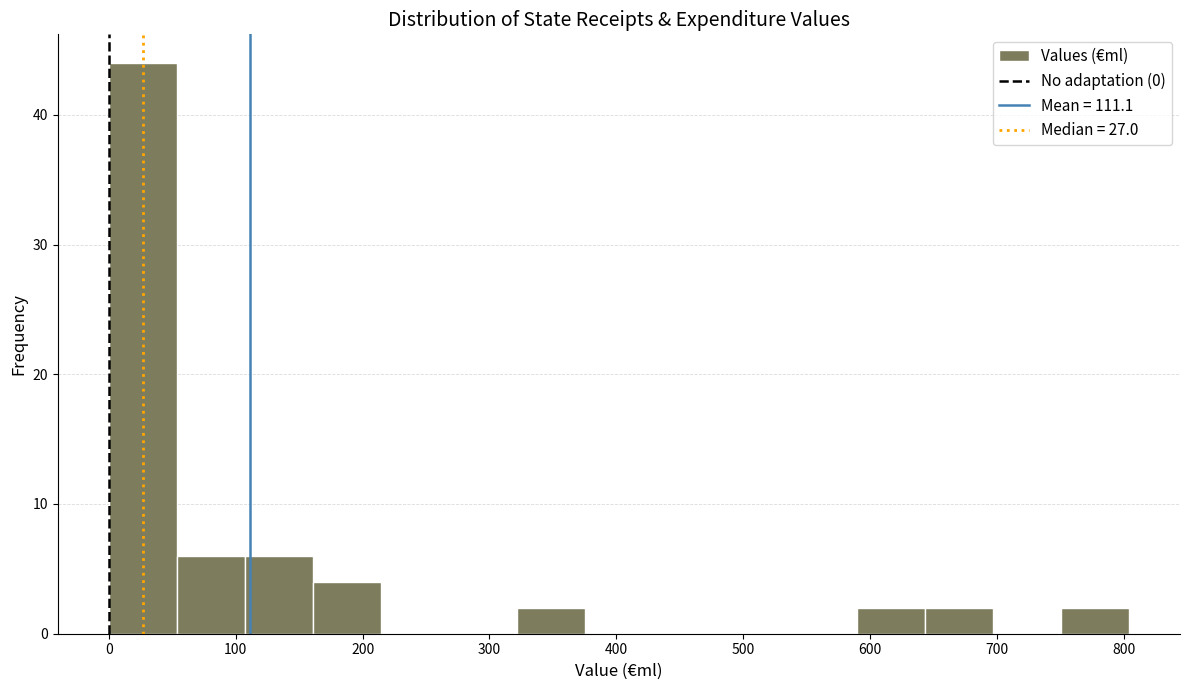

Reading left to right, list every bar in this chart as the range it spans on the x-axis followed by its height. Neither the bar edges nor the heights are printed on the chart, so give them approximately, as read against the axes.

0 to 50: 44
50 to 110: 6
110 to 160: 6
160 to 210: 4
210 to 270: 0
270 to 320: 0
320 to 380: 2
380 to 430: 0
430 to 480: 0
480 to 540: 0
540 to 590: 0
590 to 640: 2
640 to 700: 2
700 to 750: 0
750 to 800: 2